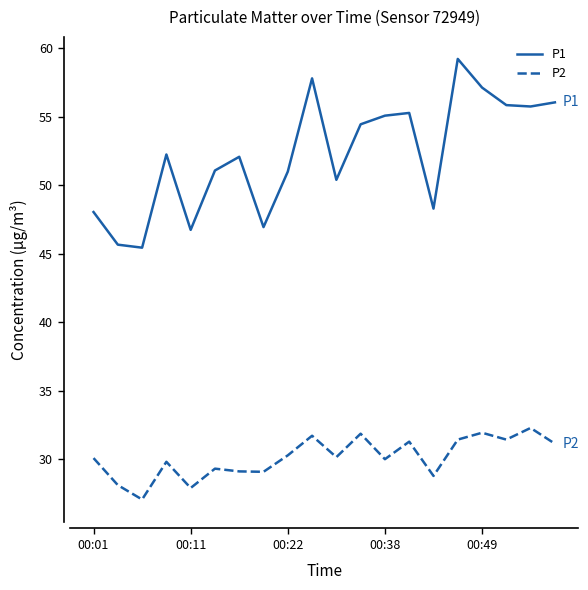

Rank the series by their maximum value, from lowest to highest.

P2, P1